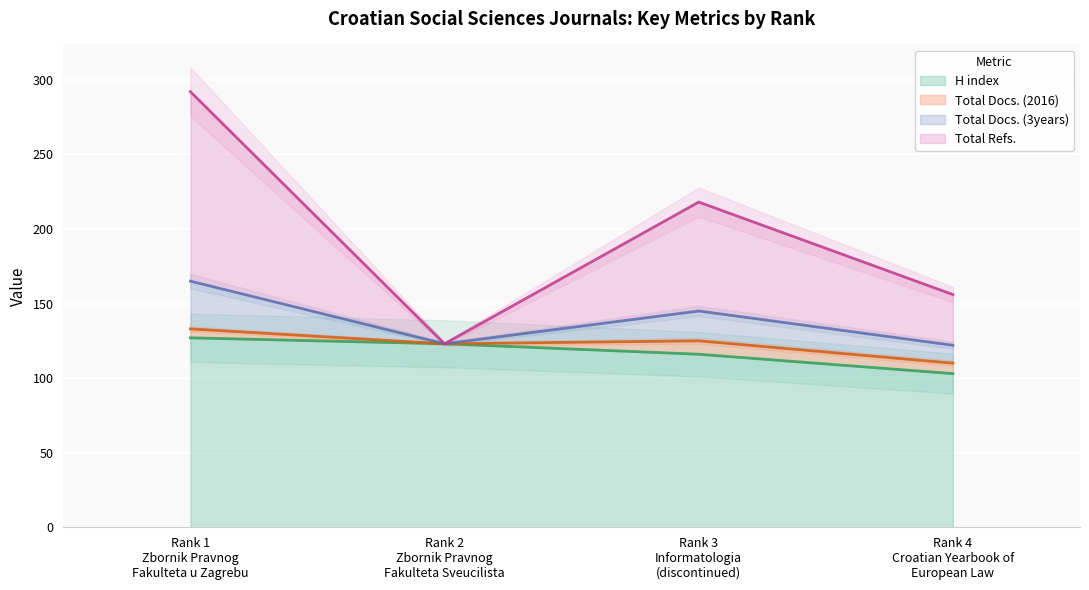

Rank the series by their maximum value, from highest to lowest.

Total Docs. (3years), H index